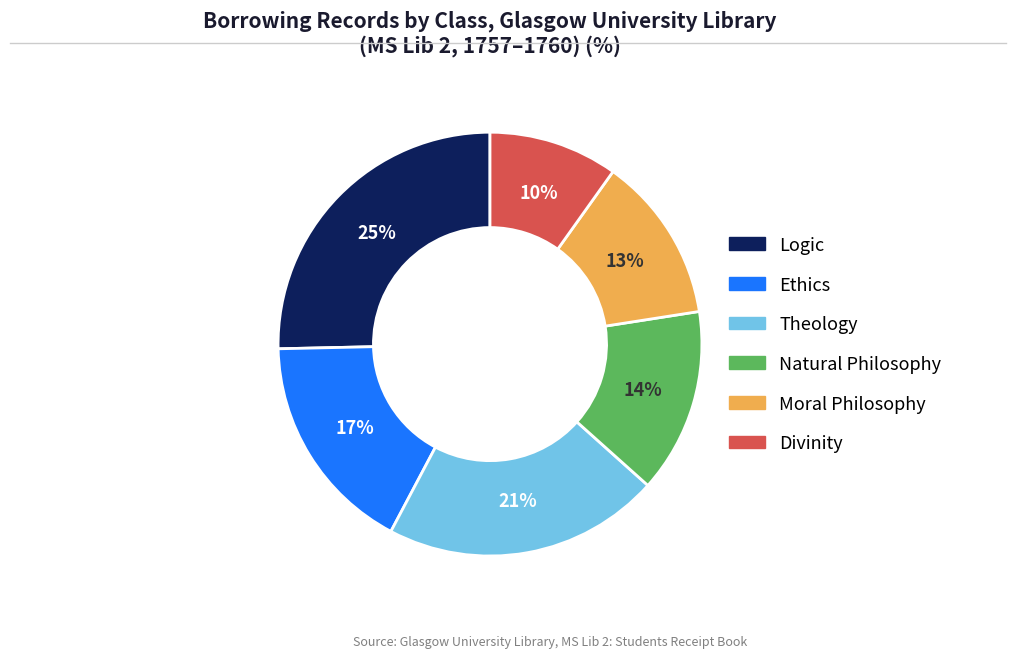

Which category has the smallest portion of the pie?

Divinity